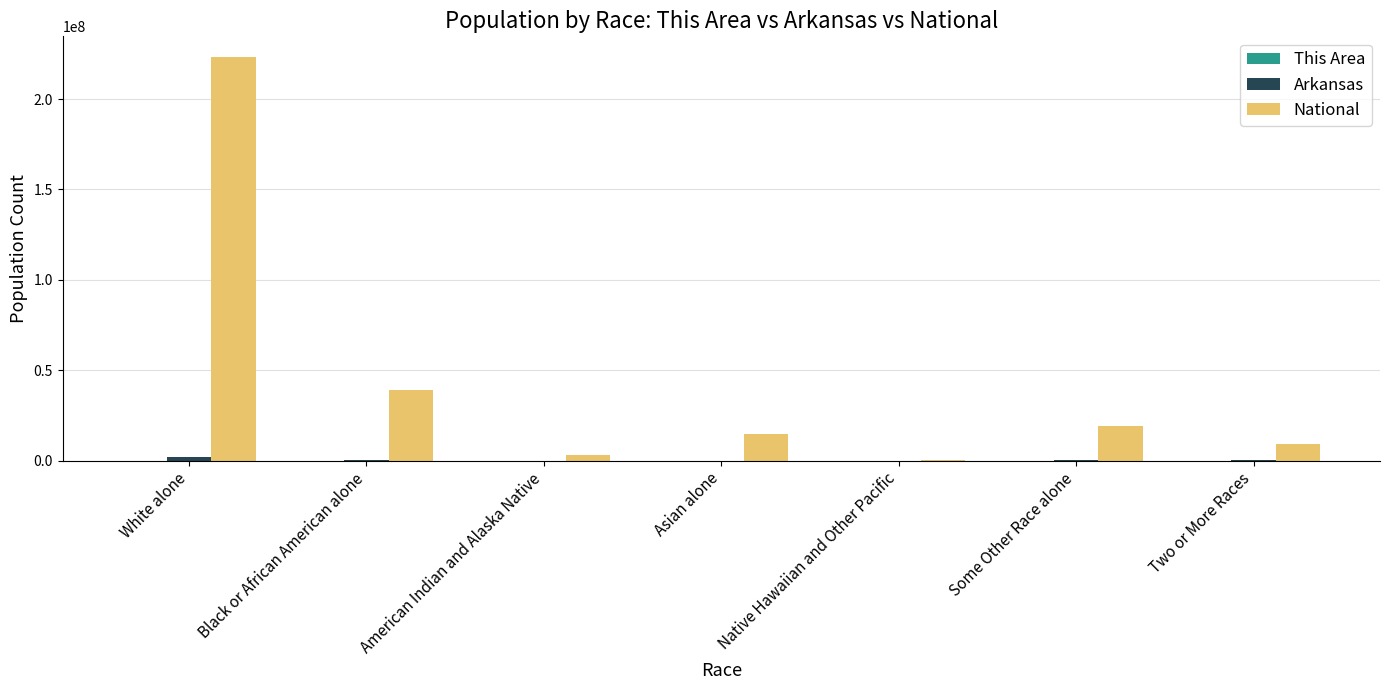

How many data points does each series have?

7